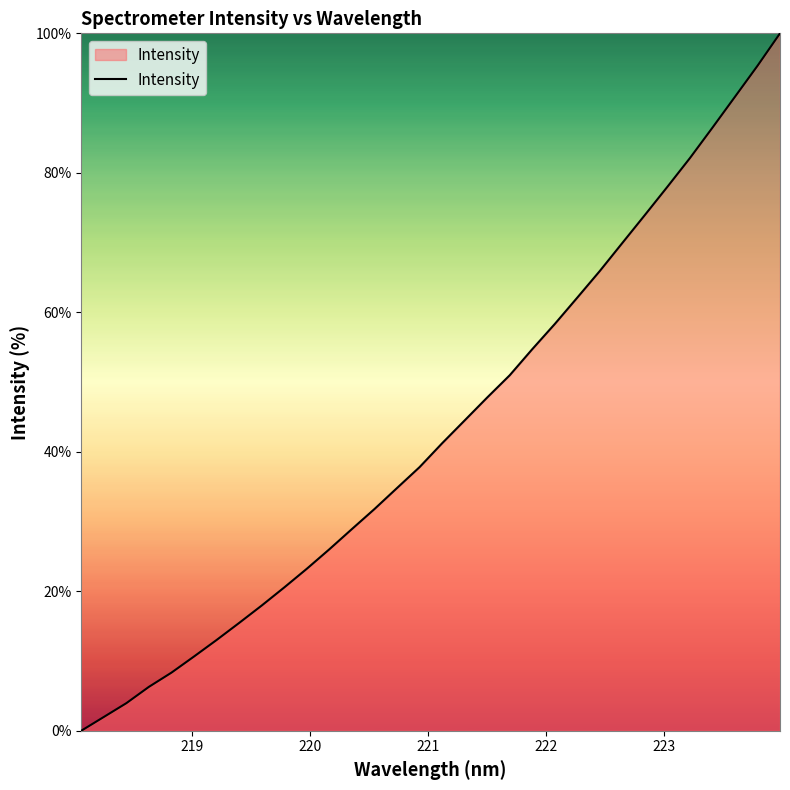

What is the maximum value shown in the chart?

100.0